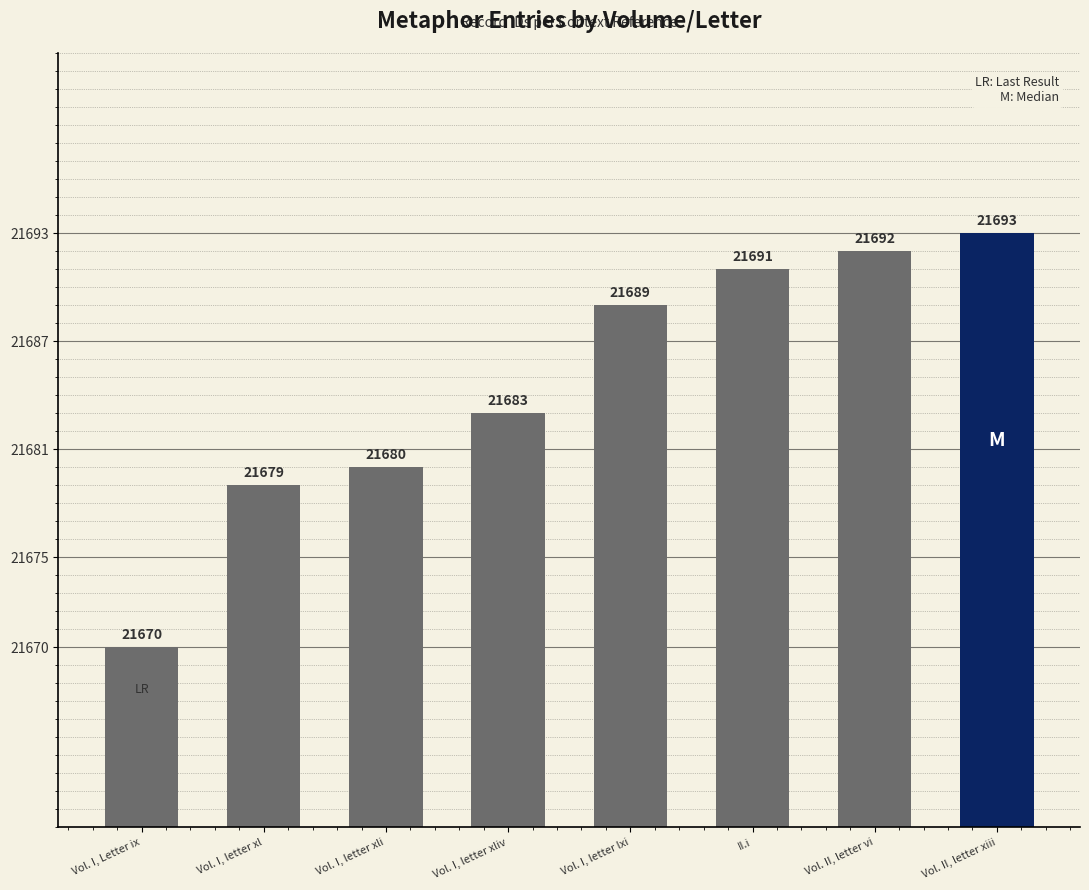

How many values are below 21689?

4